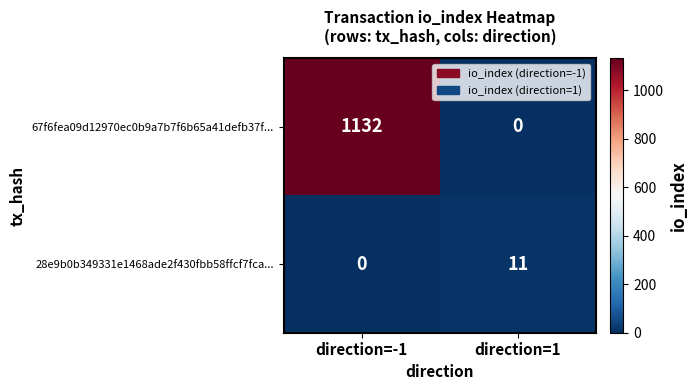

Which series has the largest range (max minus min)?

67f6fea09d12970ec0b9a7b7f6b65a41defb37f...